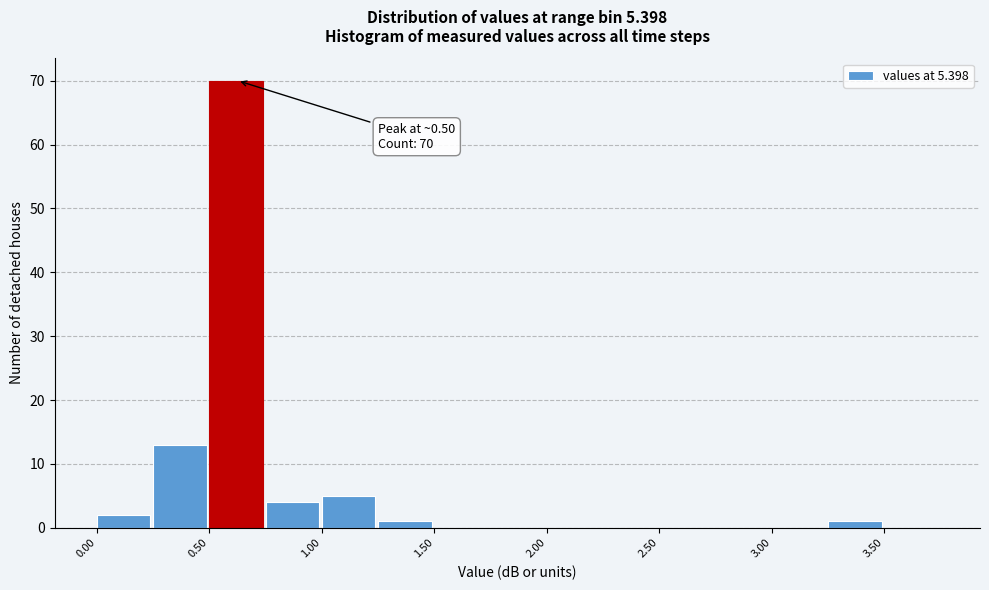

Over which range of the x-axis is the bar tallest?

0.50 to 0.75